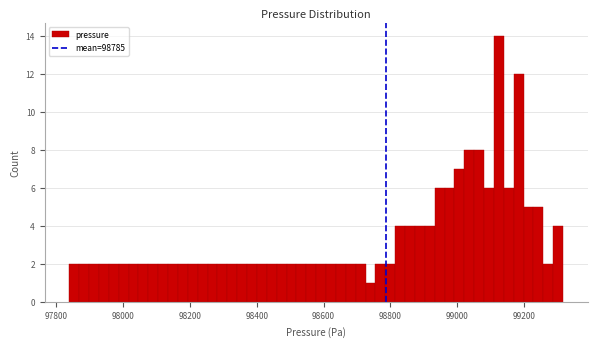

Around what value on the x-axis is the tallest bar? Give the approximate position of its centre, as read against the axis.

99120